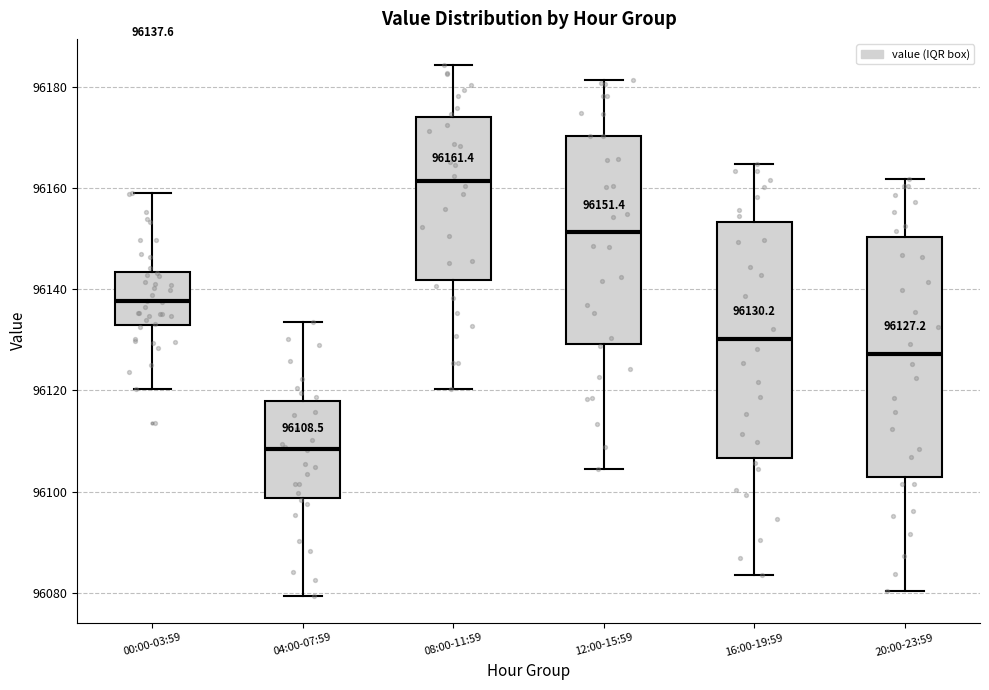

Which box has the highest median line?

08:00-11:59